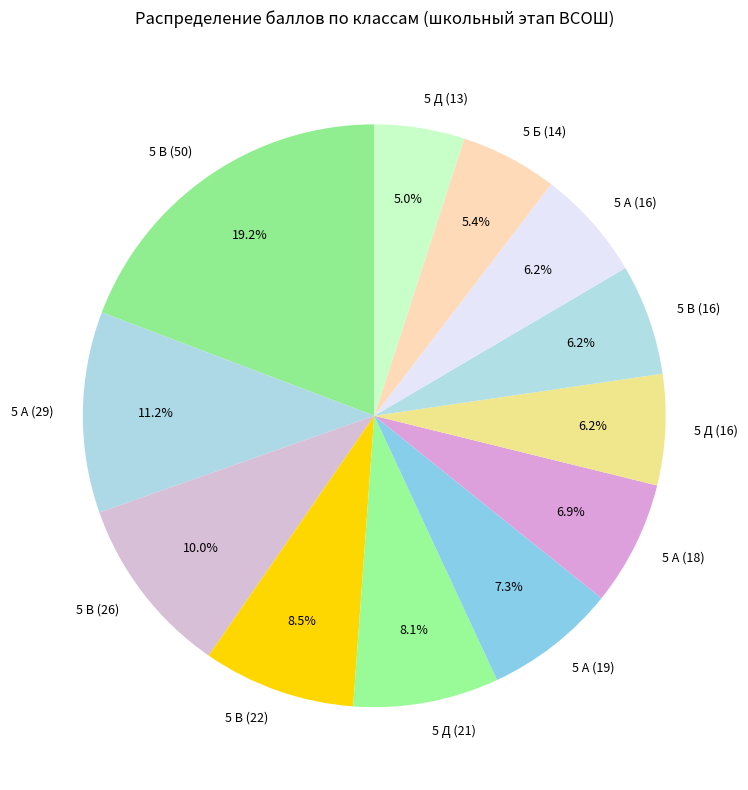

Is 5 А (29) the majority of the pie?

No